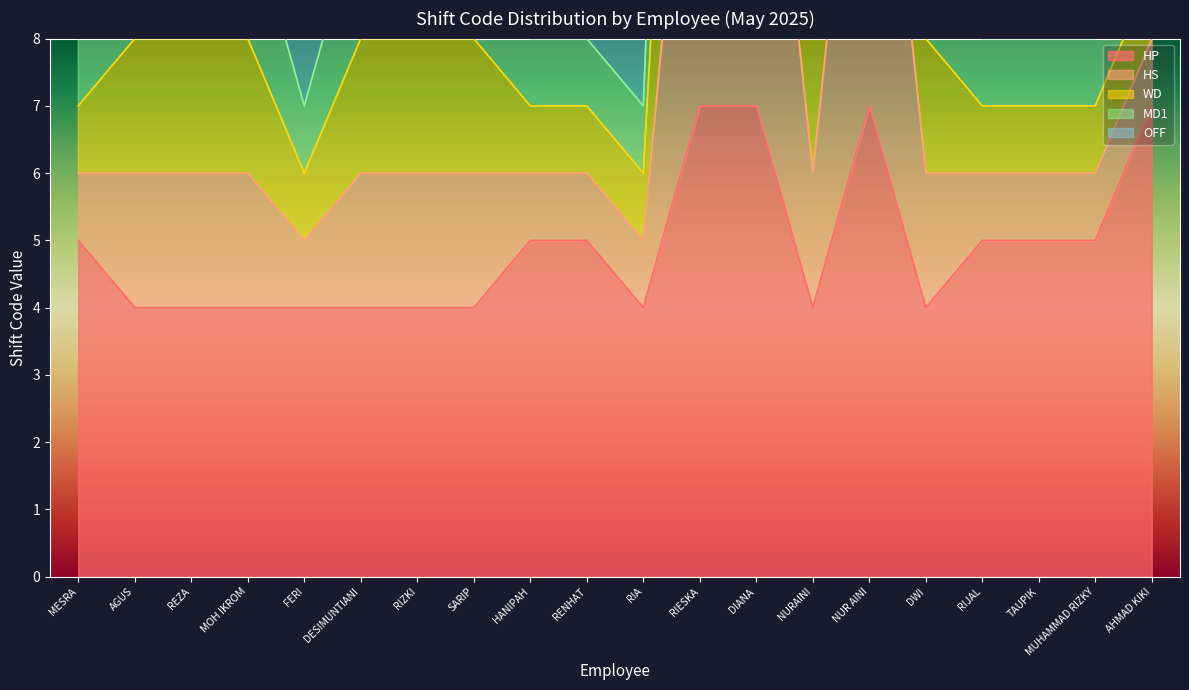

Where does the HP series first go above 5?

RIESKA